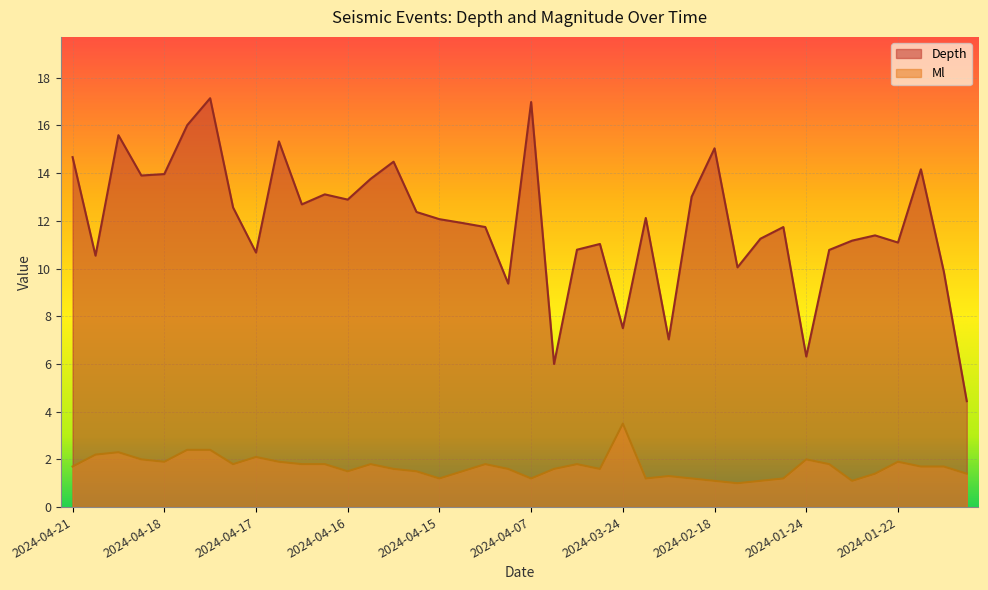

What is the label of the 36th point from the left?

2024-01-23